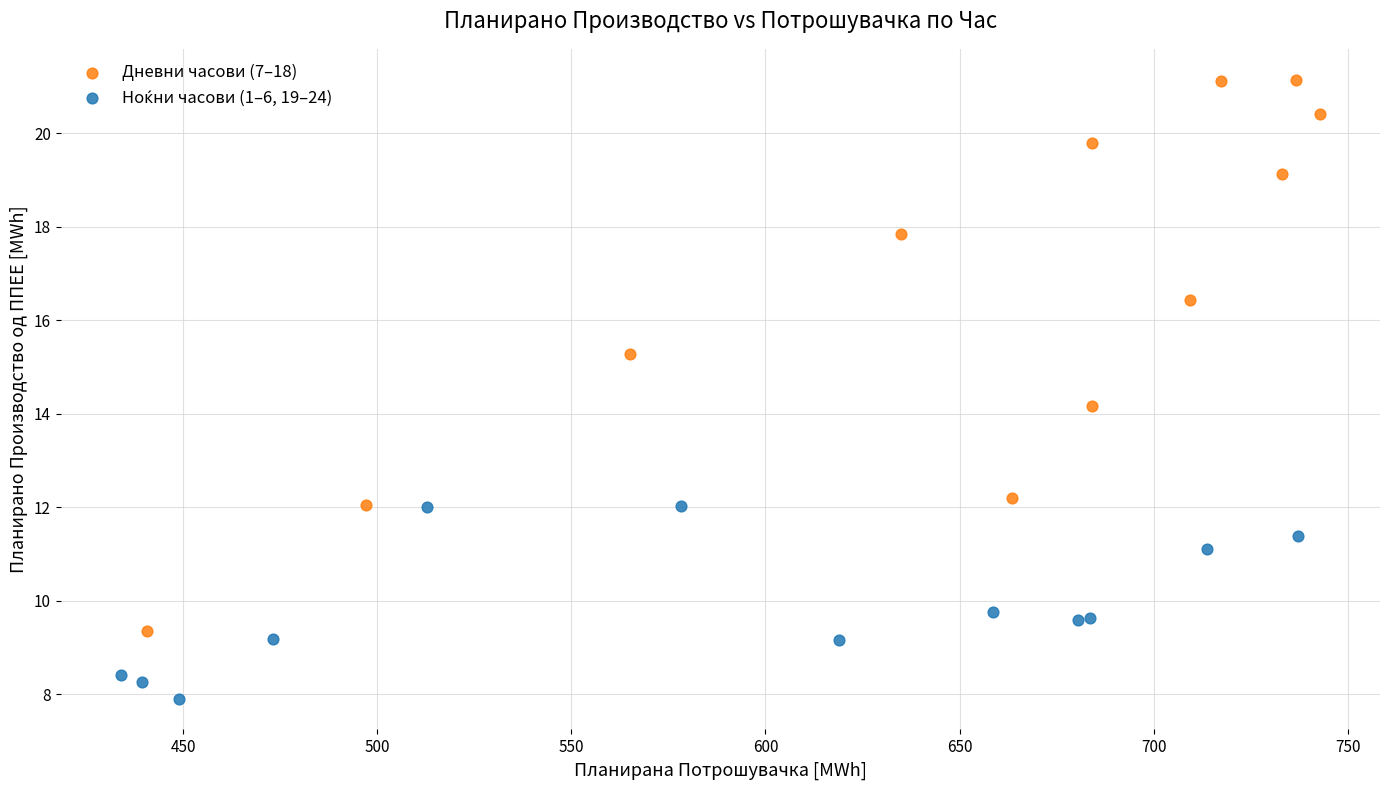

Which series has the widest spread of Y values?

Дневни часови (7–18)